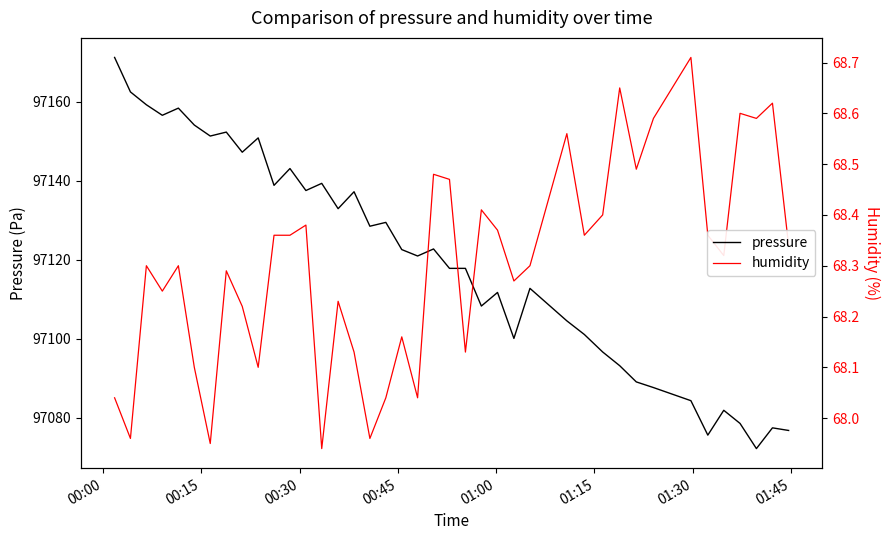

Reading left to right, transcribe all the data shown in this chart.

pressure: 97171.2	97162.4	97159.2	97156.5	97158.3	97154.1	97151.3	97152.3	97147.2	97150.8	97138.8	97143.1	97137.5	97139.3	97132.9	97137.2	97128.5	97129.4	97122.6	97120.9	97122.7	97117.8	97117.8	97108.3	97111.7	97100.1	97112.8	97104.5	97101.1	97096.7	97093.2	97089.1	97087.7	97084.3	97075.6	97081.9	97078.6	97072.2	97077.5	97076.8
humidity: 68.0	68.0	68.3	68.2	68.3	68.1	68.0	68.3	68.2	68.1	68.4	68.4	68.4	67.9	68.2	68.1	68.0	68.0	68.2	68.0	68.5	68.5	68.1	68.4	68.4	68.3	68.3	68.6	68.4	68.4	68.7	68.5	68.6	68.7	68.4	68.3	68.6	68.6	68.6	68.3